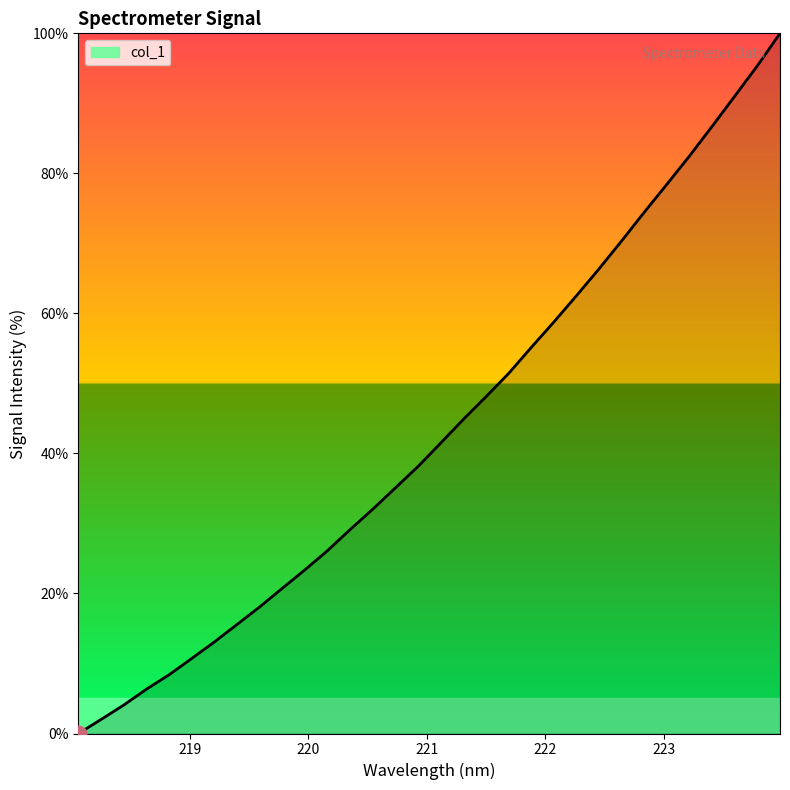

What is the difference between the maximum and minimum values?

100.0